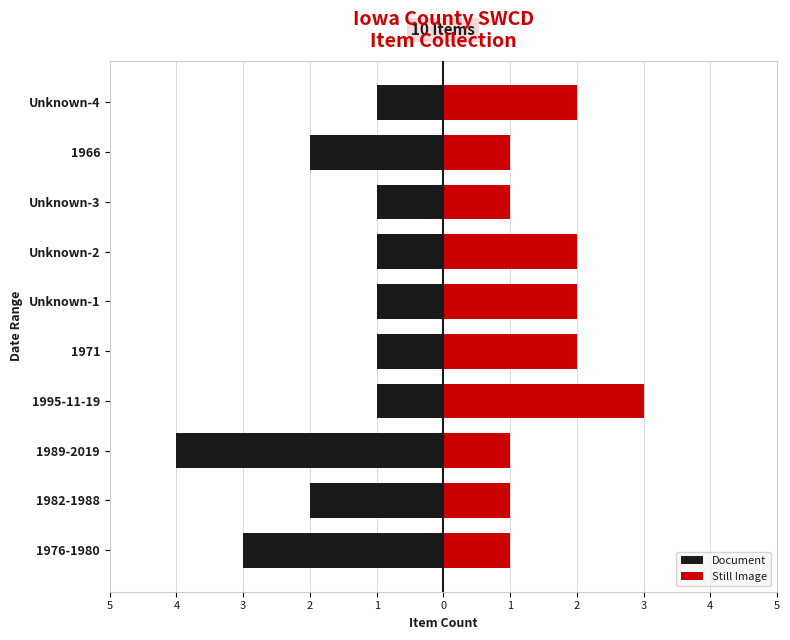

Which has a higher value, 1971 or Unknown-2?

1971